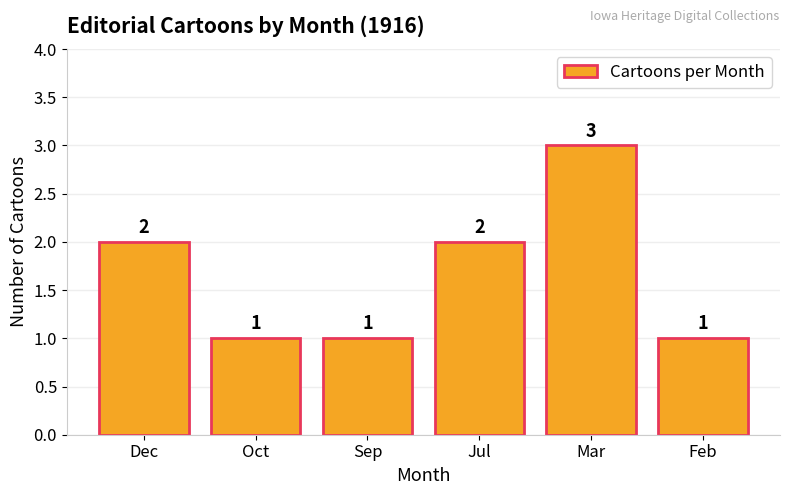

How many categories are shown in the chart?

6